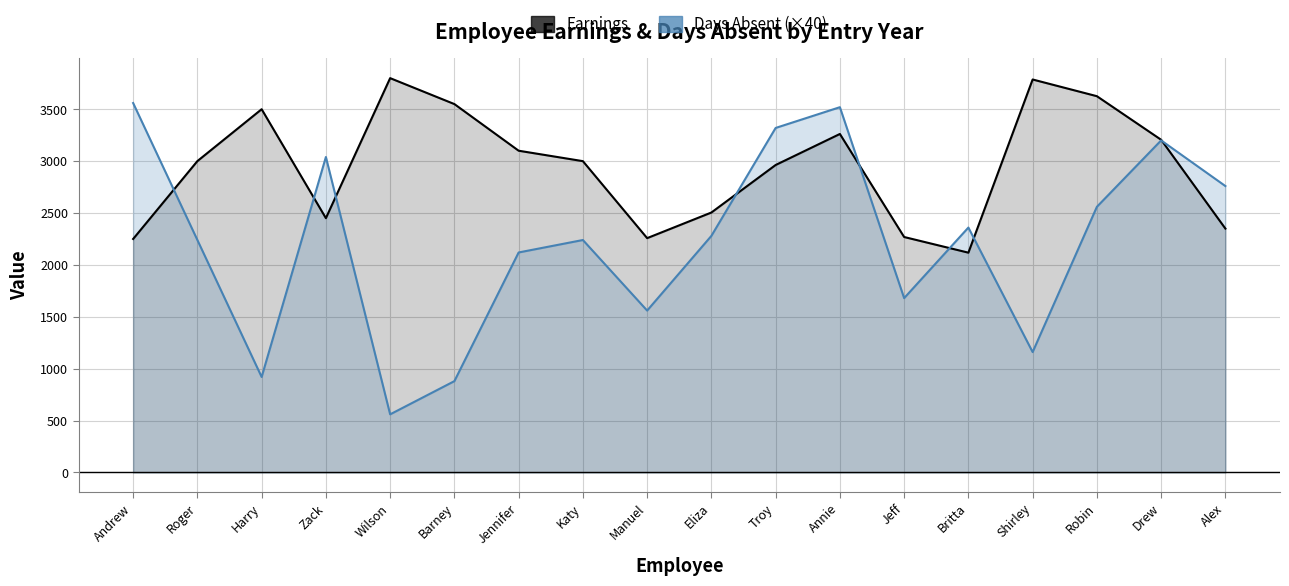

Does the chart have visible grid lines?

Yes